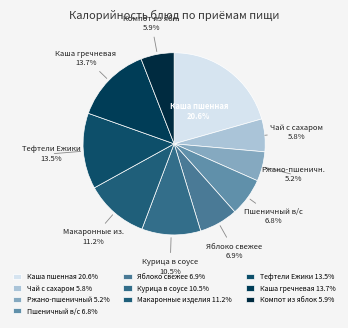

Which slice is the smallest?

Ржано-пшеничный